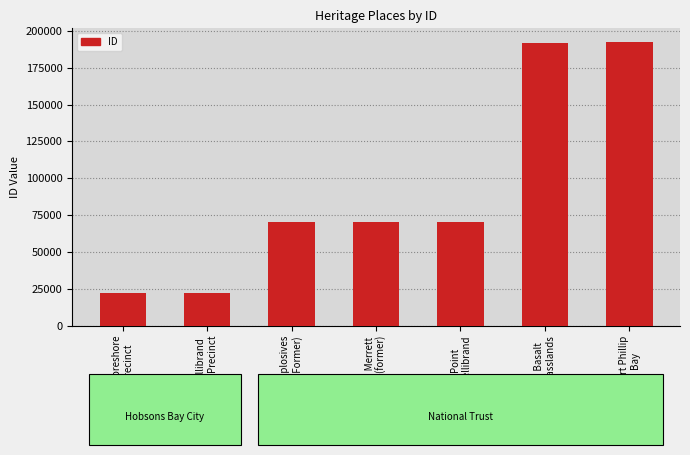

Rank the categories by value from highest to lowest.

Port Phillip
Bay, Western Basalt
Plains Grasslands, Point
Gellibrand, Mangroves, Merrett
Rifle Range (former), Altona Explosives
Reserve (Former), Point Gellibrand
Heritage Precinct, Esplanade Foreshore
Heritage Precinct